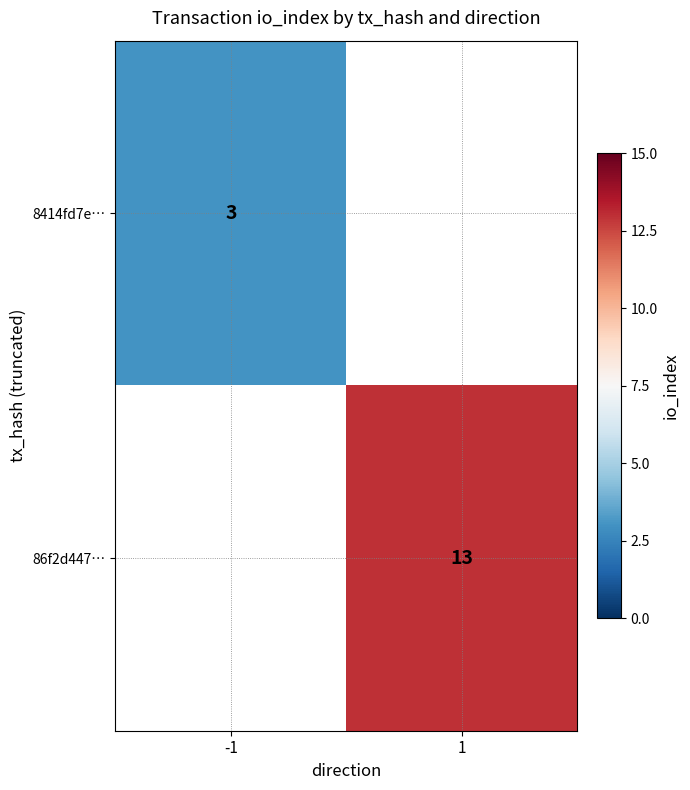

True or false: 8414fd7e… has a value of 5 at -1.

False